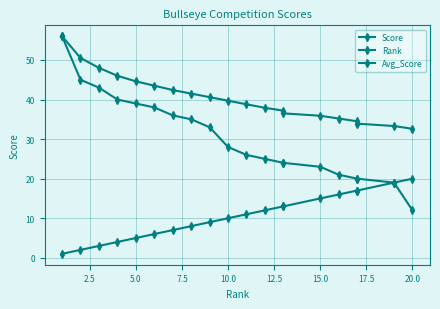

True or false: Avg_Score and Score intersect in this chart.

False